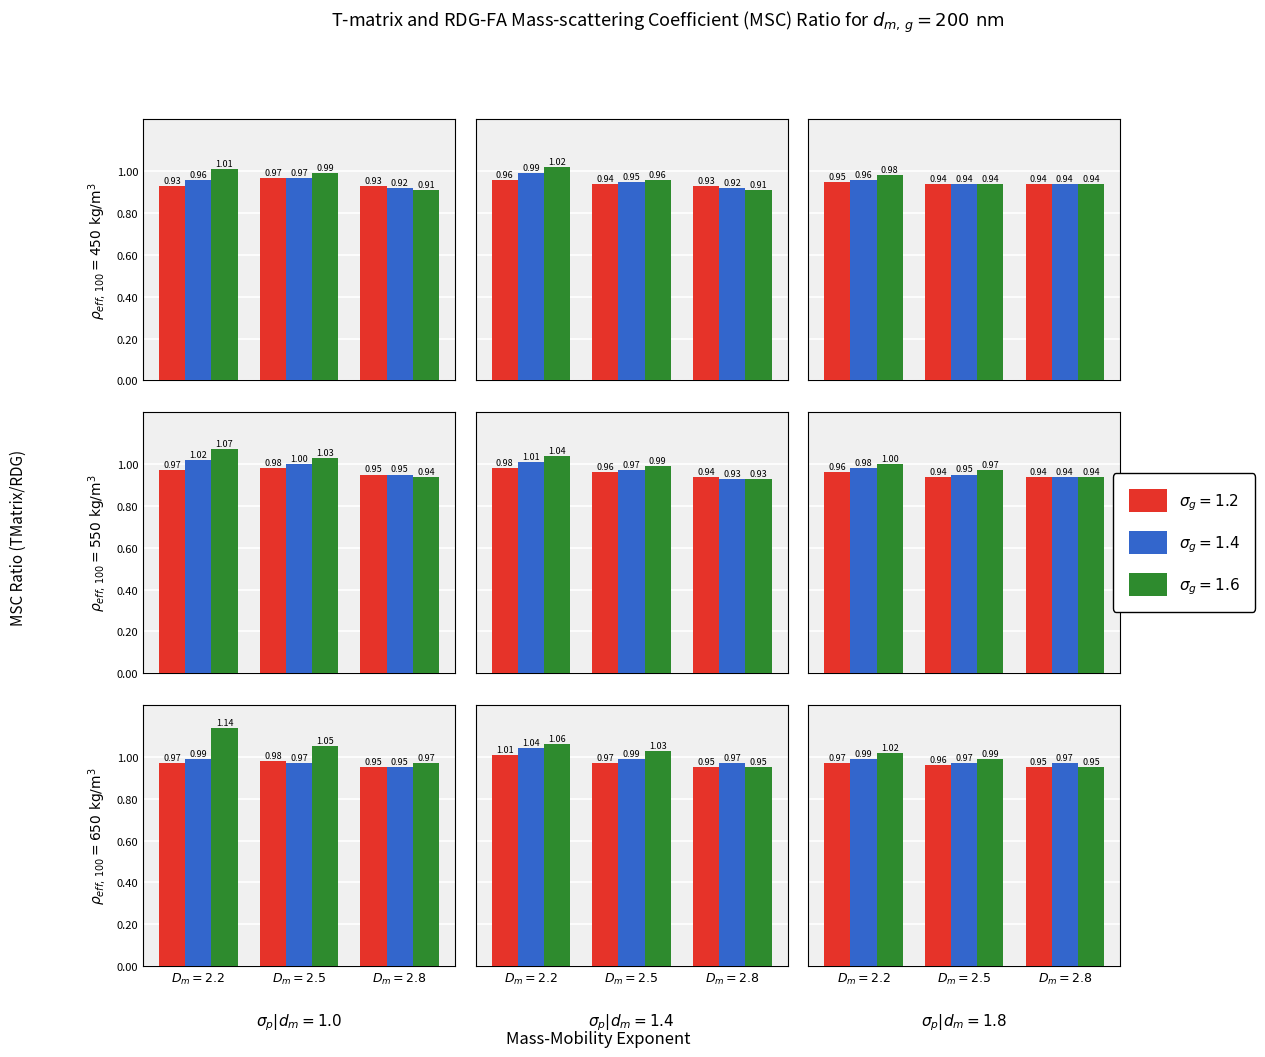

Reading right to left, extract all data points from this chart.

sigma_g=1.2: 0.9	1.0	1.0	0.9	1.0	1.0	0.9	1.0	1.0	0.9	0.9	1.0	0.9	1.0	1.0	0.9	1.0	1.0	0.9	0.9	0.9	0.9	0.9	1.0	0.9	1.0	0.9
sigma_g=1.4: 1.0	1.0	1.0	1.0	1.0	1.0	0.9	1.0	1.0	0.9	0.9	1.0	0.9	1.0	1.0	0.9	1.0	1.0	0.9	0.9	1.0	0.9	0.9	1.0	0.9	1.0	1.0
sigma_g=1.6: 0.9	1.0	1.0	0.9	1.0	1.1	1.0	1.1	1.1	0.9	1.0	1.0	0.9	1.0	1.0	0.9	1.0	1.1	0.9	0.9	1.0	0.9	1.0	1.0	0.9	1.0	1.0